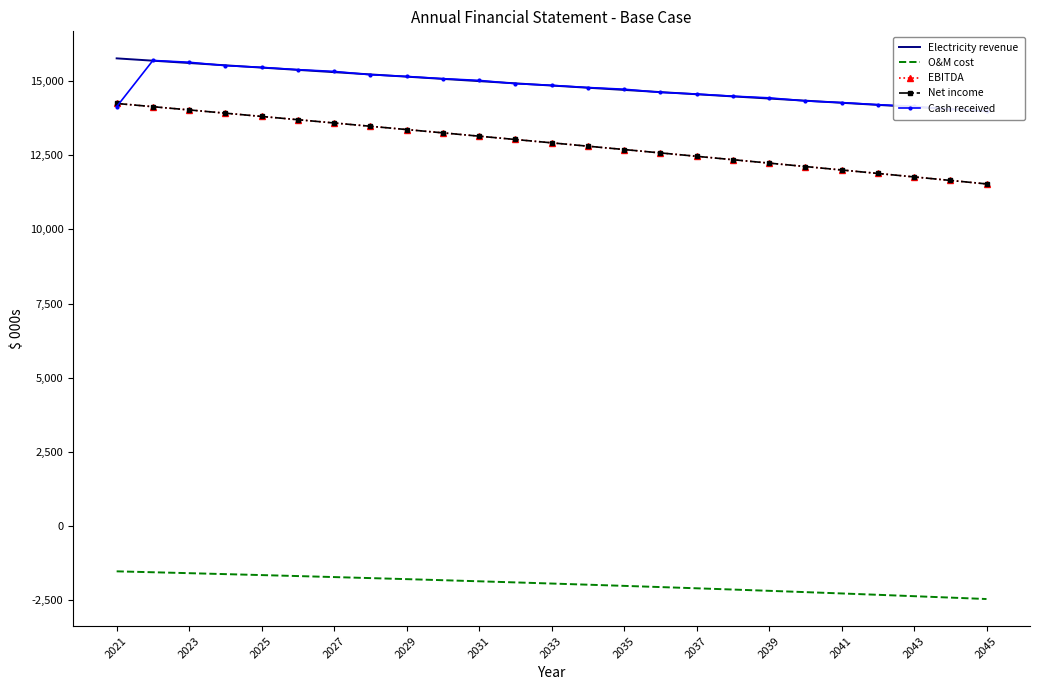

Reading left to right, what are all the values shown in this chart?

Electricity revenue: 15762.5	15684.1	15606.0	15528.4	15451.1	15374.3	15297.8	15221.7	15146.0	15070.6	14995.6	14921.0	14846.8	14772.9	14699.4	14626.3	14553.5	14481.1	14409.1	14337.4	14266.0	14195.1	14124.5	14054.2	13984.3
O&M cost: -1518.8	-1549.5	-1580.7	-1612.5	-1645.0	-1678.2	-1712.0	-1746.5	-1781.7	-1817.6	-1854.2	-1891.6	-1929.7	-1968.6	-2008.2	-2048.7	-2090.0	-2132.1	-2175.1	-2218.9	-2263.6	-2309.2	-2355.7	-2403.2	-2451.6
EBITDA: 14243.7	14134.6	14025.4	13915.9	13806.1	13696.1	13585.8	13475.2	13364.3	13253.0	13141.4	13029.5	12917.1	12804.4	12691.2	12577.6	12463.5	12349.0	12234.0	12118.5	12002.5	11885.9	11768.7	11651.0	11532.6
Net income: 14243.7	14134.6	14025.4	13915.9	13806.1	13696.1	13585.8	13475.2	13364.3	13253.0	13141.4	13029.5	12917.1	12804.4	12691.2	12577.6	12463.5	12349.0	12234.0	12118.5	12002.5	11885.9	11768.7	11651.0	11532.6
Cash received: 14133.7	15692.2	15631.8	15518.7	15459.1	15382.2	15323.1	15212.2	15153.8	15078.4	15020.4	14911.7	14854.5	14780.5	14723.7	14617.2	14561.0	14488.6	14432.9	14328.4	14273.4	14202.4	14147.8	14045.4	13991.5